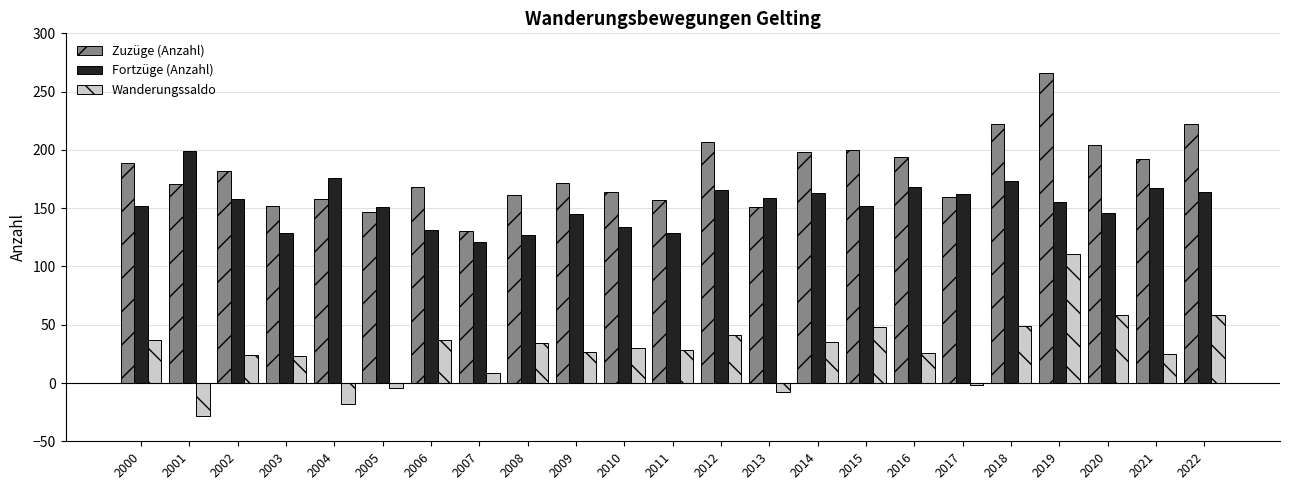

List the series in order of their overall mean, lowest first.

Wanderungssaldo, Fortzüge (Anzahl), Zuzüge (Anzahl)